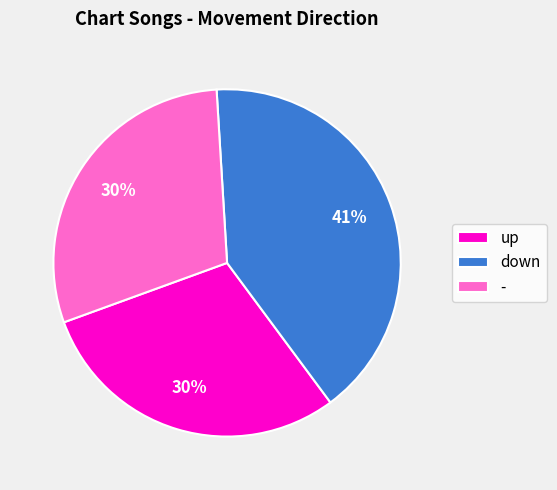

Is it true that down is 33% of the pie?

False